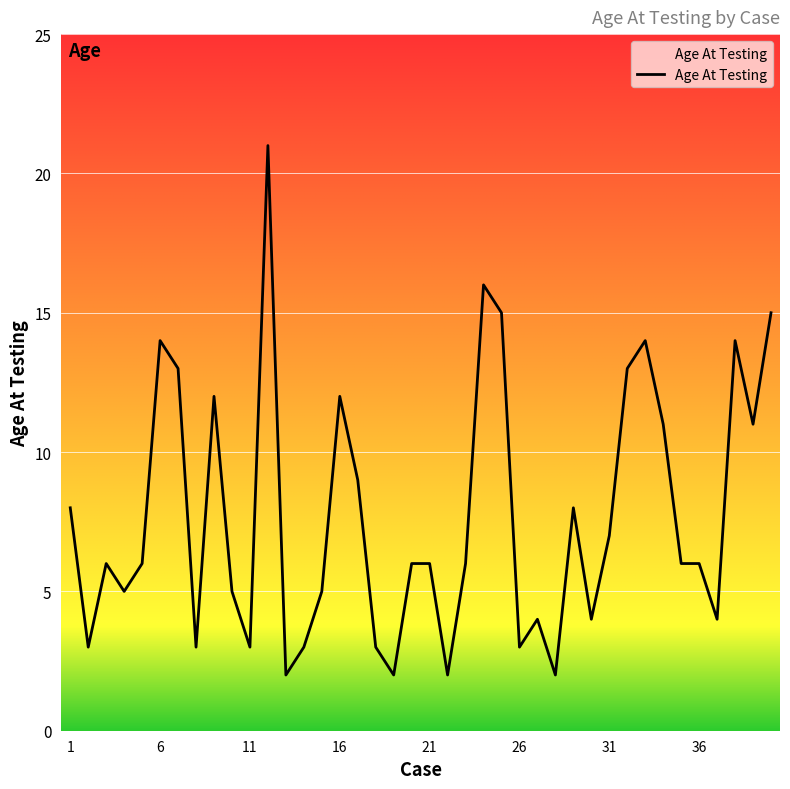

Reading left to right, list all the values displayed in this chart.

8	3	6	5	6	14	13	3	12	5	3	21	2	3	5	12	9	3	2	6	6	2	6	16	15	3	4	2	8	4	7	13	14	11	6	6	4	14	11	15